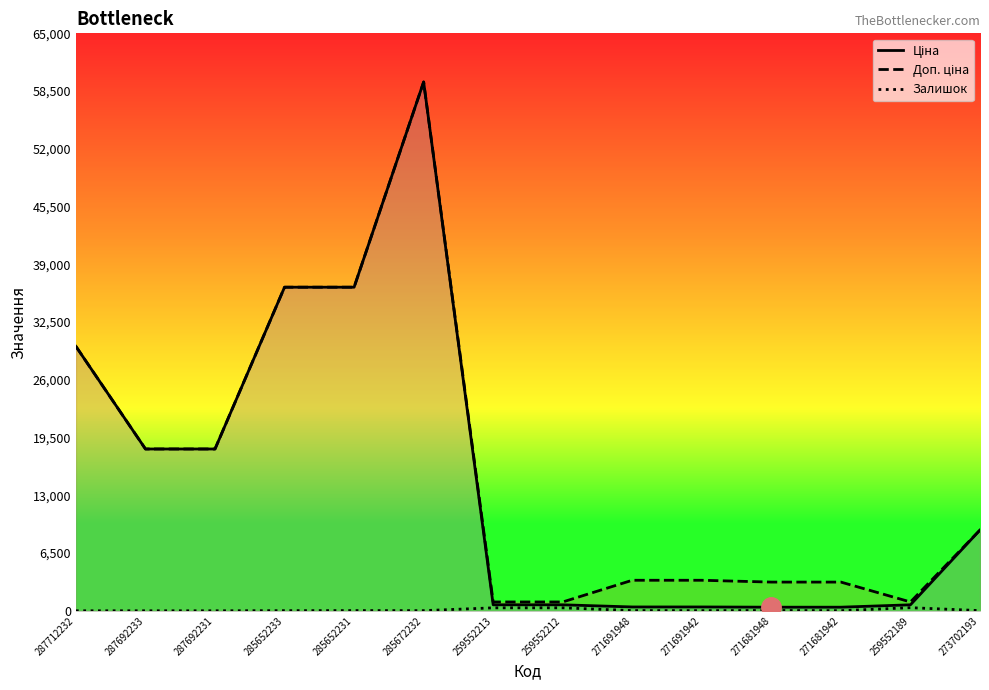

Which category has the highest value in the Доп. ціна series?

285672232